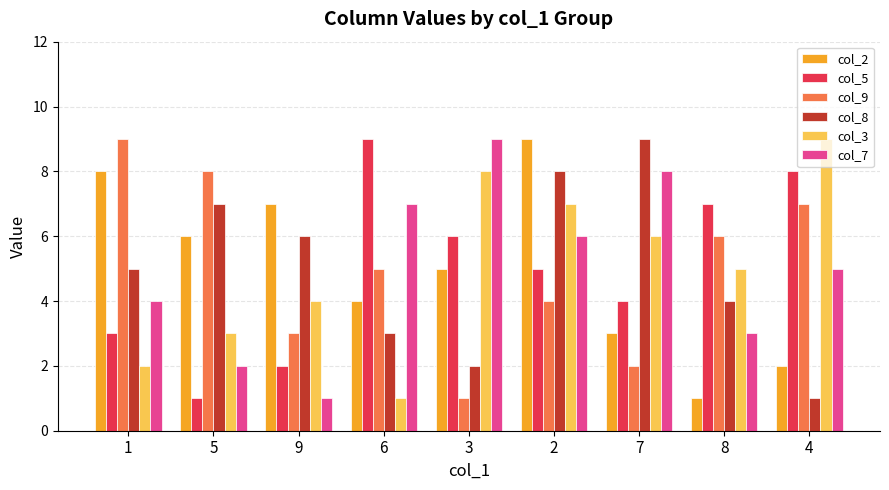

The value of col_7 at 8 is 3. True or false?

True